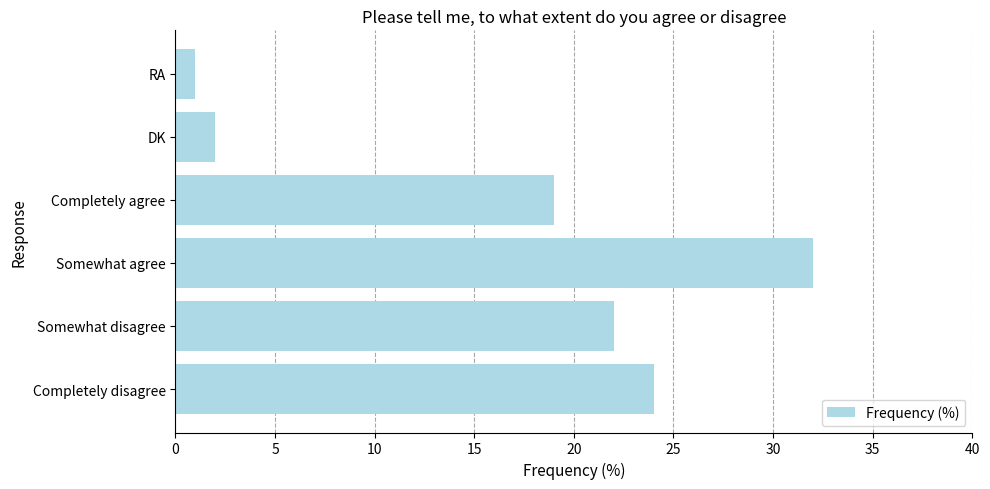

Reading bottom to top, list all the values displayed in this chart.

24	22	32	19	2	1